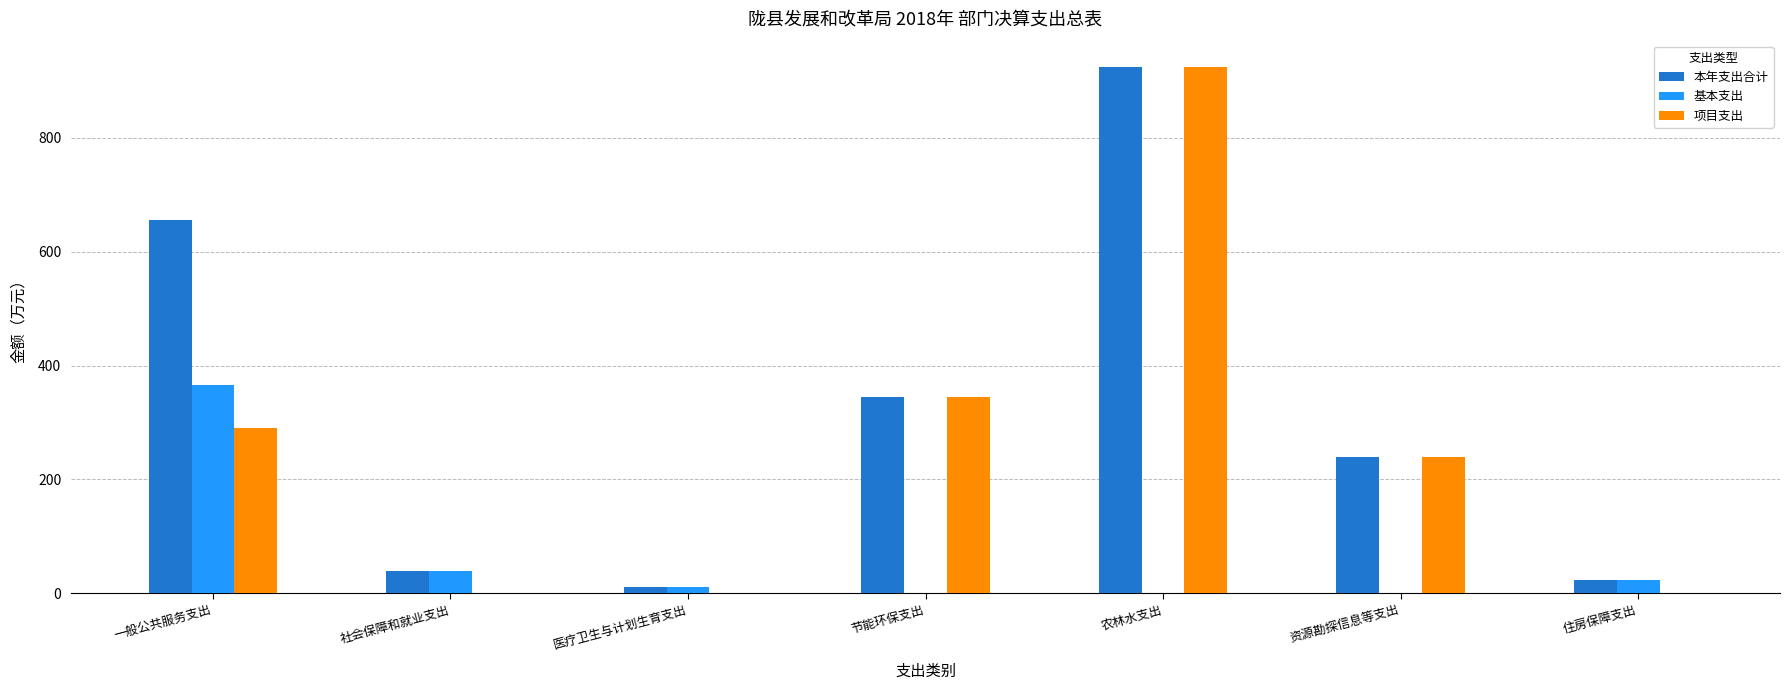

Count the number of categories in the chart.

7